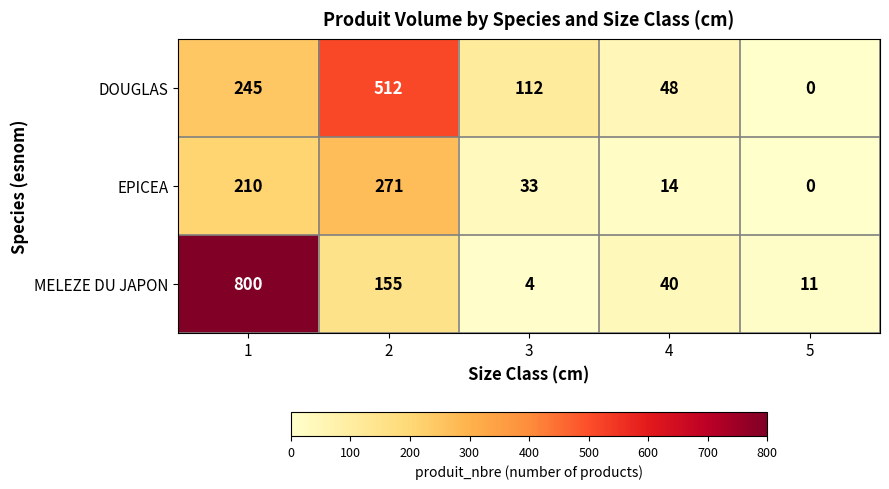

Rank the series by their maximum value, from lowest to highest.

EPICEA, DOUGLAS, MELEZE DU JAPON